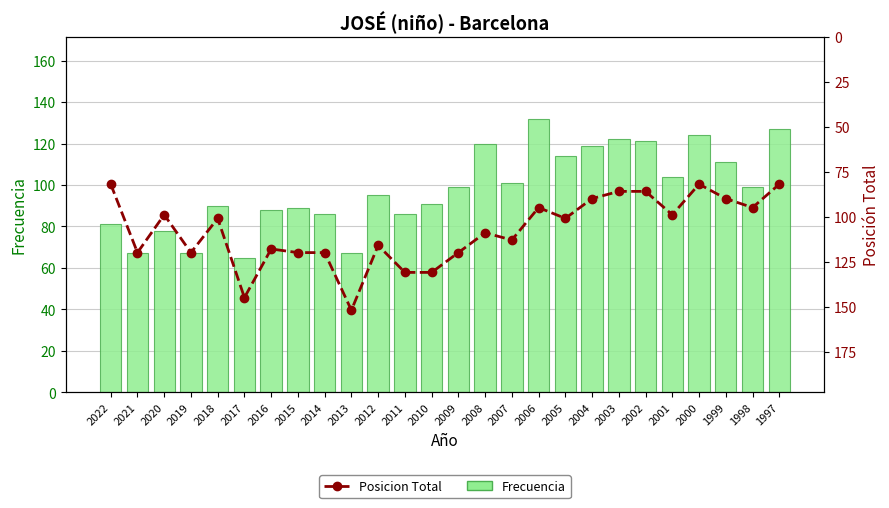

Is it true that Posicion Total equals 120 at 2021?

True